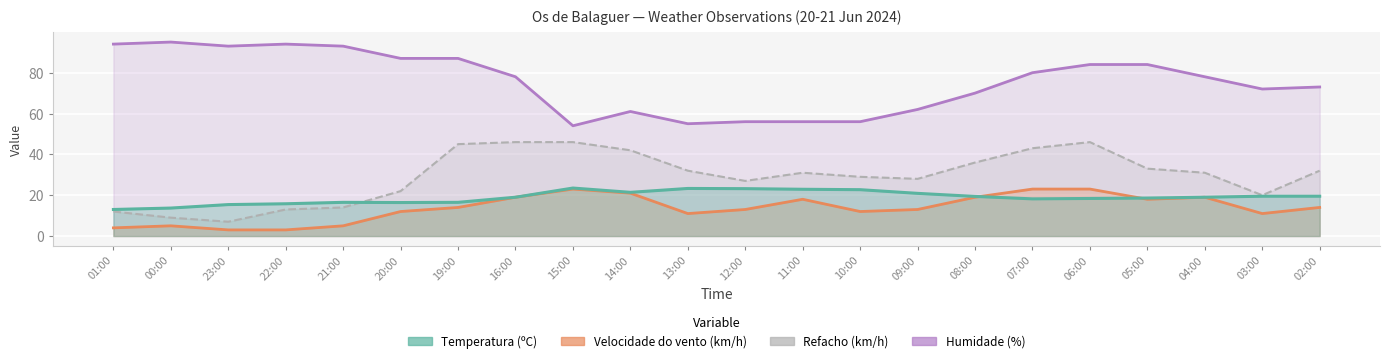

How many interior local valleys does the Refacho (km/h) series have?

4